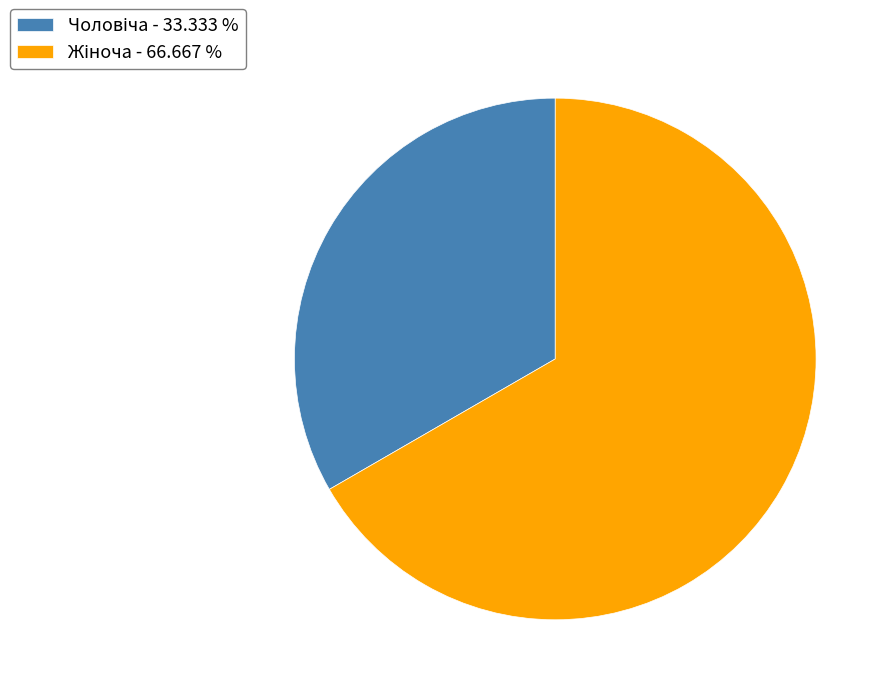

Does any single category account for the majority?

Yes